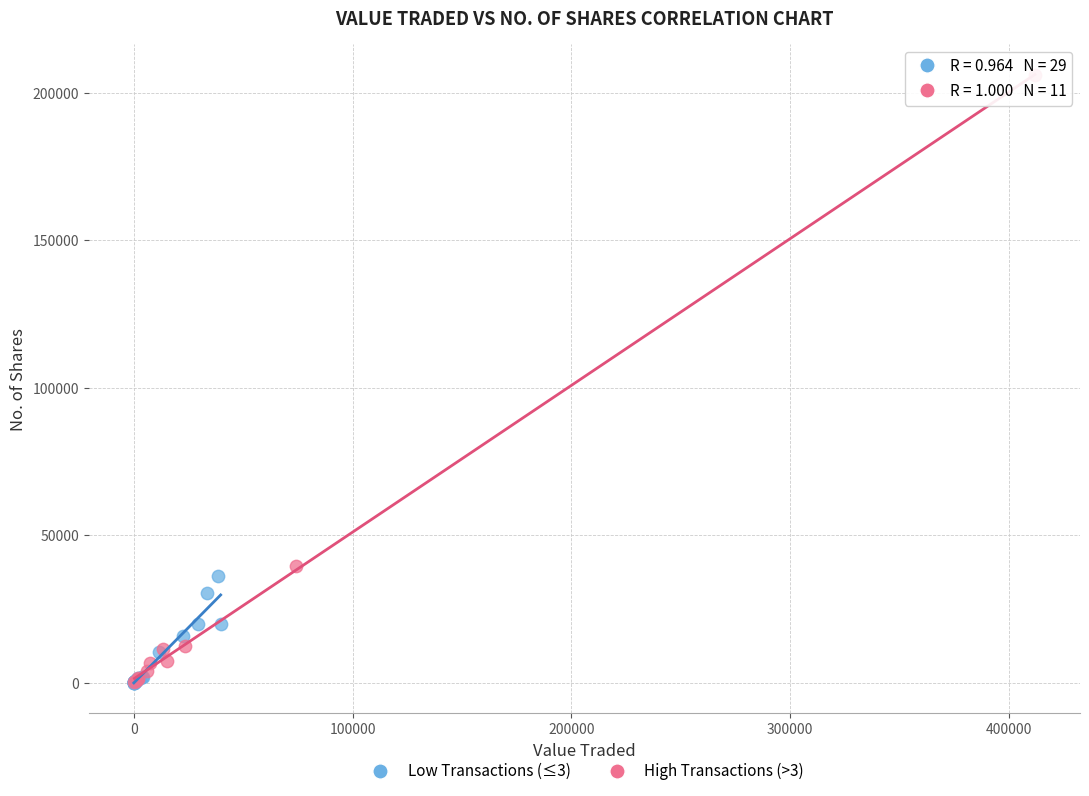

Which series has the widest spread of Y values?

High Transactions (>3)